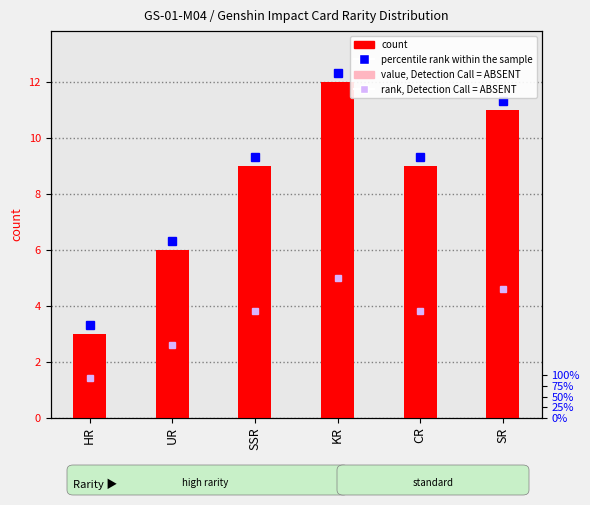

The chart shows a value of 12 at KR. True or false?

True